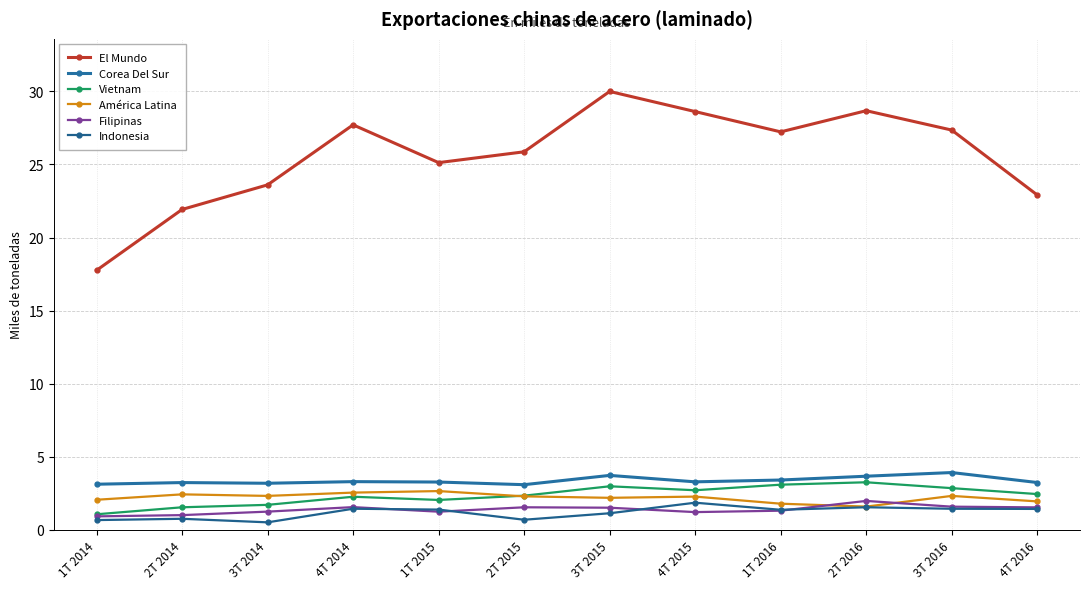

The value of Vietnam at 2T 2016 is 3.3. True or false?

True